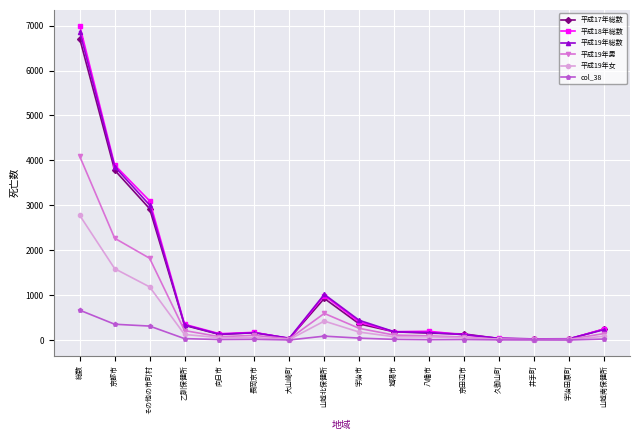

Is the value of 平成19年男 at 宇治市 greater than the value of 平成19年女 at その他の市町村?

No